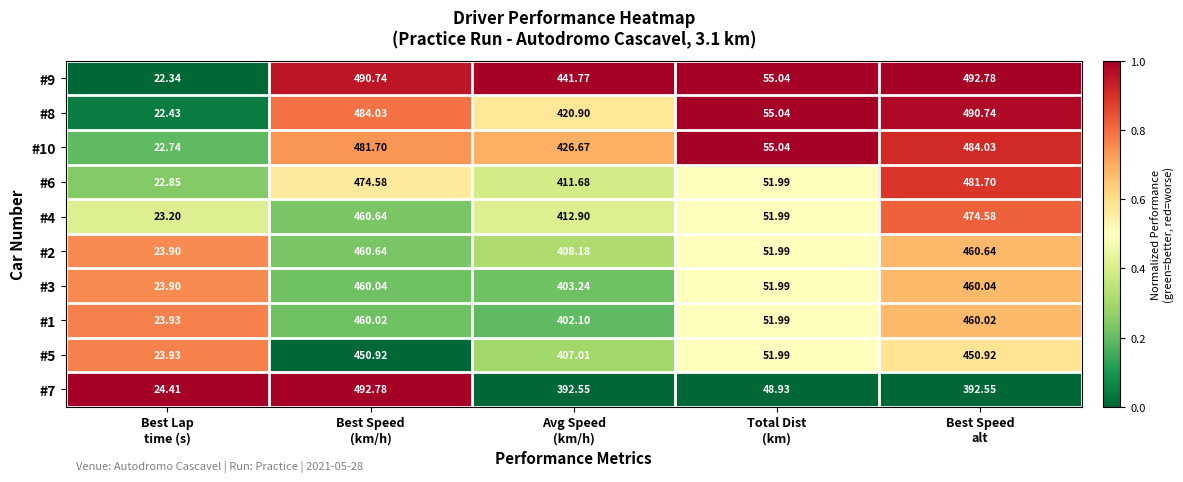

Which series has the largest total across all categories?

#9